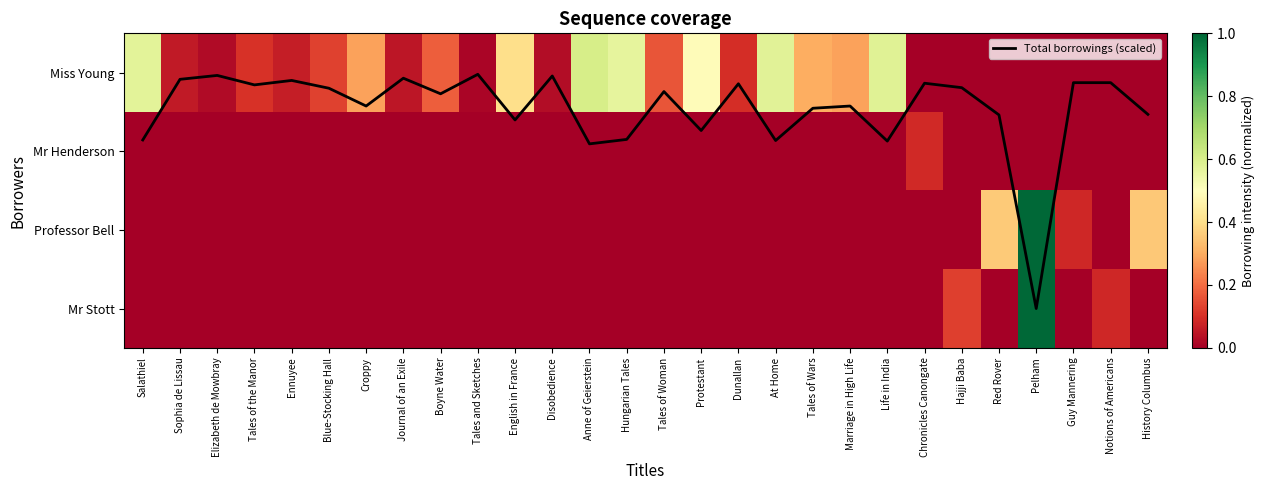

At which category is the sum across all series the highest?

Pelham